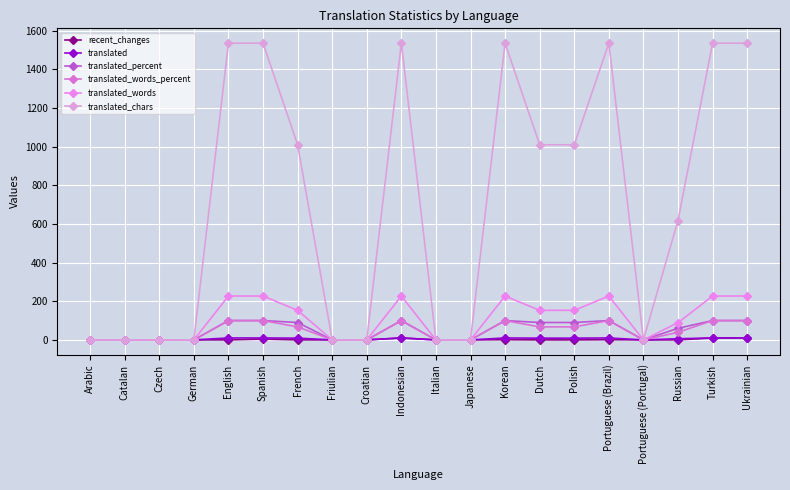

True or false: translated_words and translated_words_percent cross at least once.

False